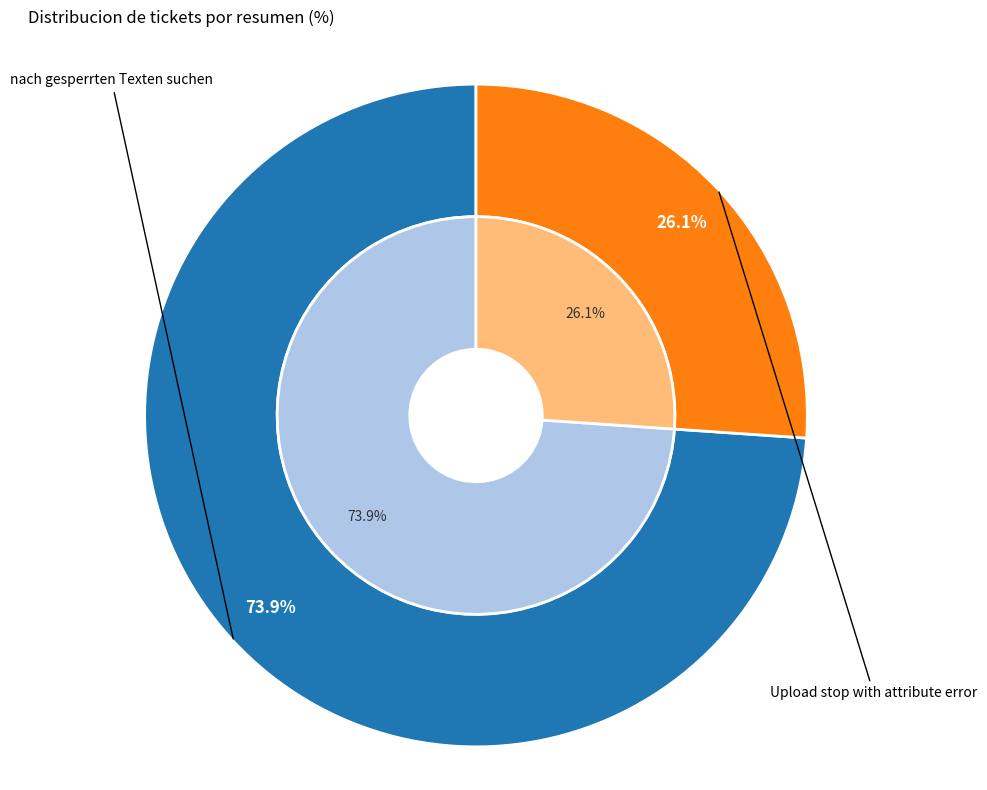

To the nearest percent, what is the average slice percentage?

50%